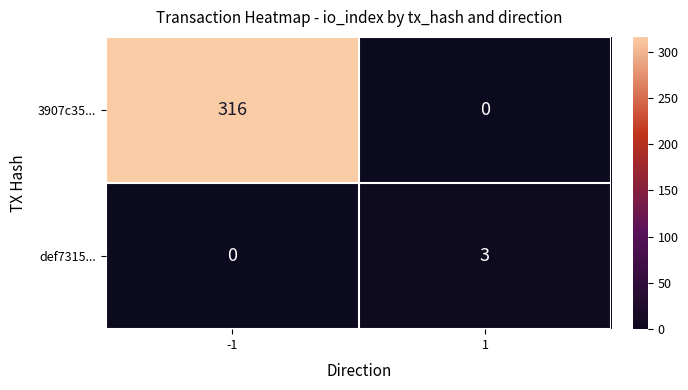

What is the sum of the def7315... values at 1 and -1?

3